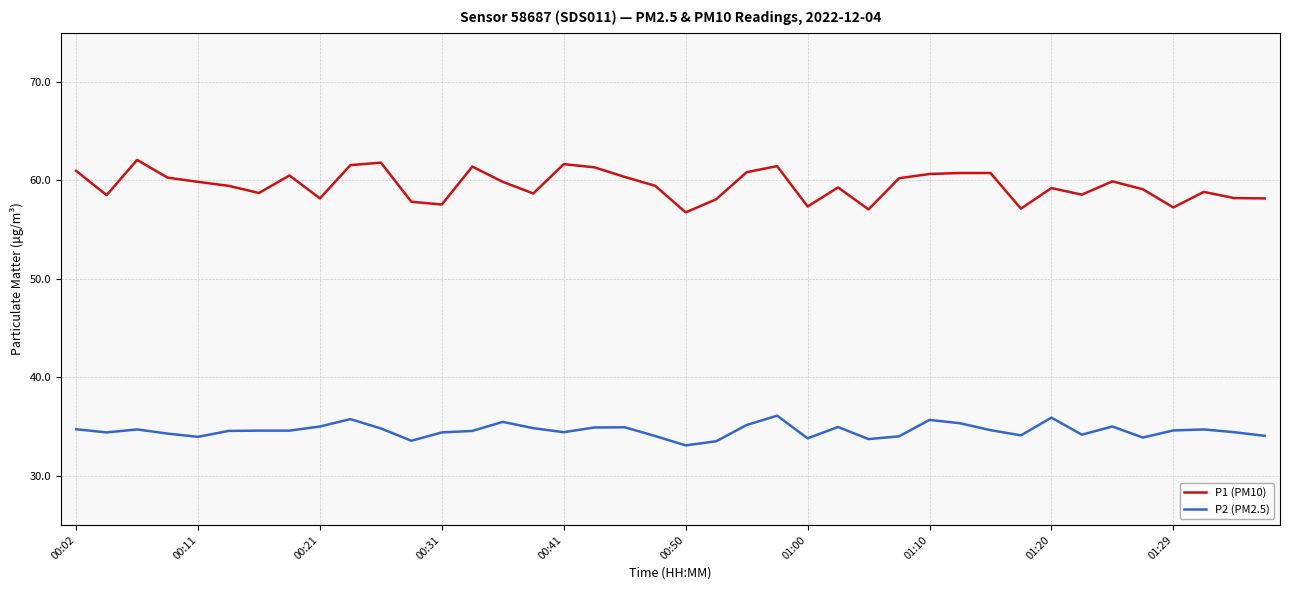

Does the chart have visible grid lines?

Yes